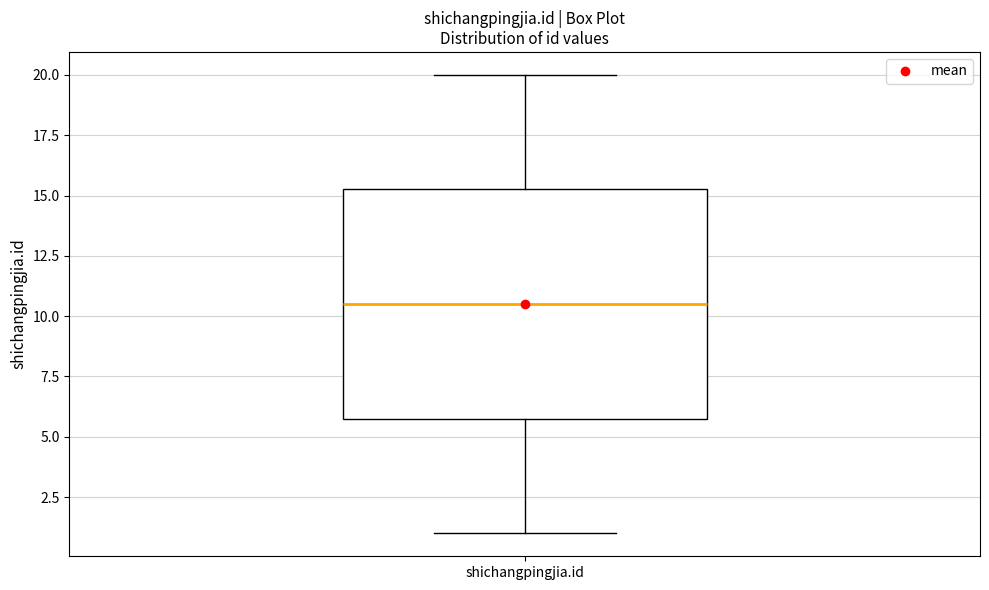

Transcribe this box plot: give where the median line is, the range the box spans, and where the two whiskers end, as read against the y-axis. The values are not printed on the chart, so give them approximately, as read against the axis.

median 10.5, box 6.0 to 15.5, whiskers 1.0 to 20.0